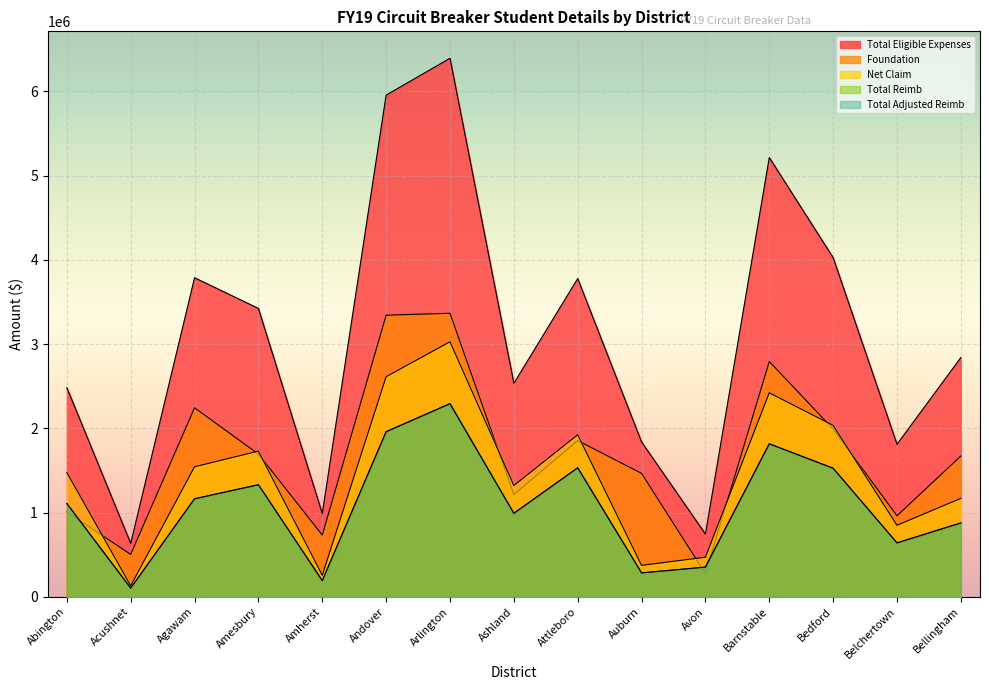

True or false: Total Eligible Expenses and Foundation cross at least once.

False